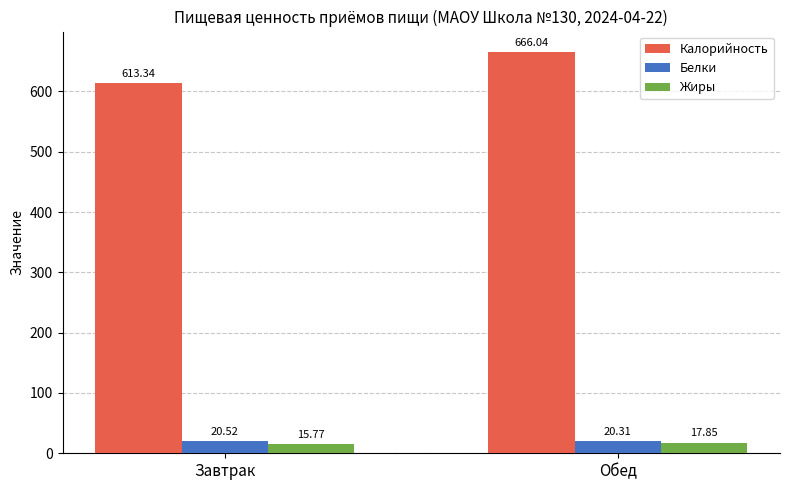

What is the sum of all Калорийность values?

1279.4